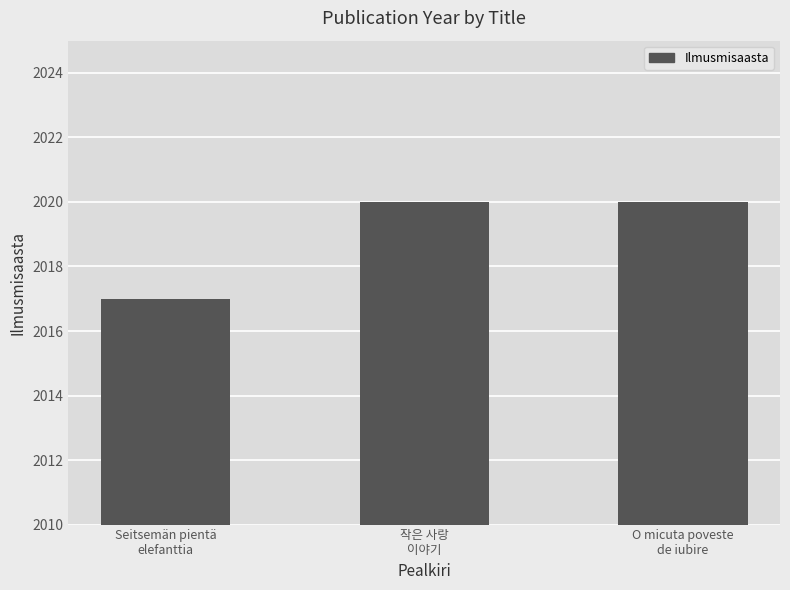

What is the minimum value shown in the chart?

2017